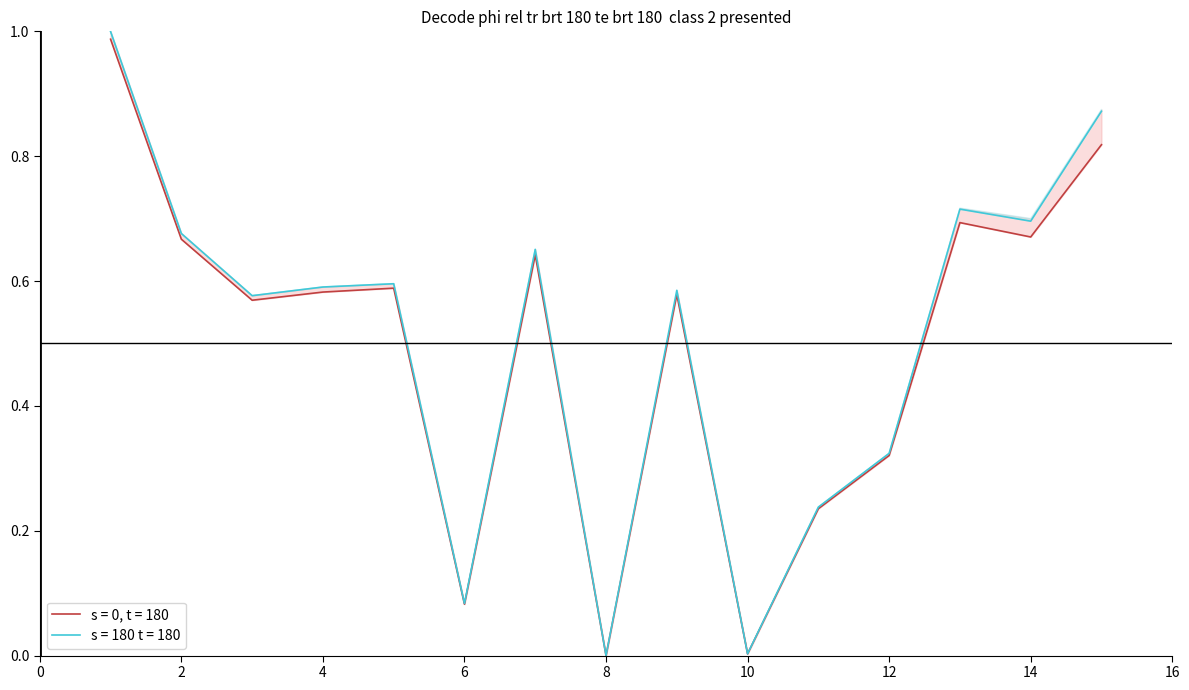

True or false: s = 180 t = 180 has a value of 0.7 at 14.

True